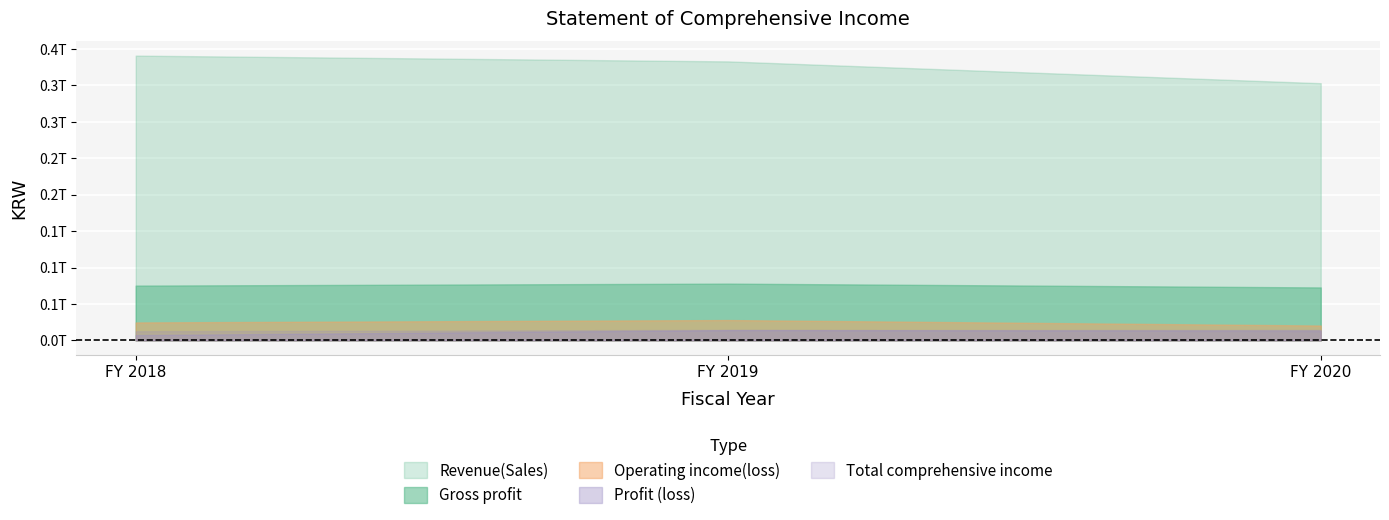

True or false: Total comprehensive income has a value of 14512852295 at FY 2019.

True